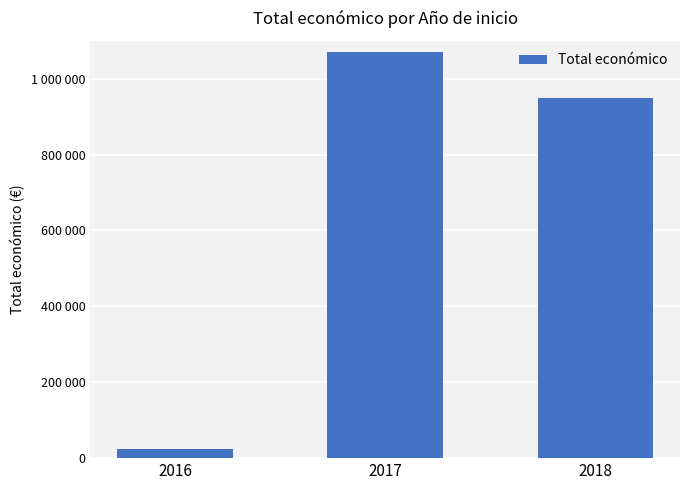

What is the value of the 1st bar from the left?

23800